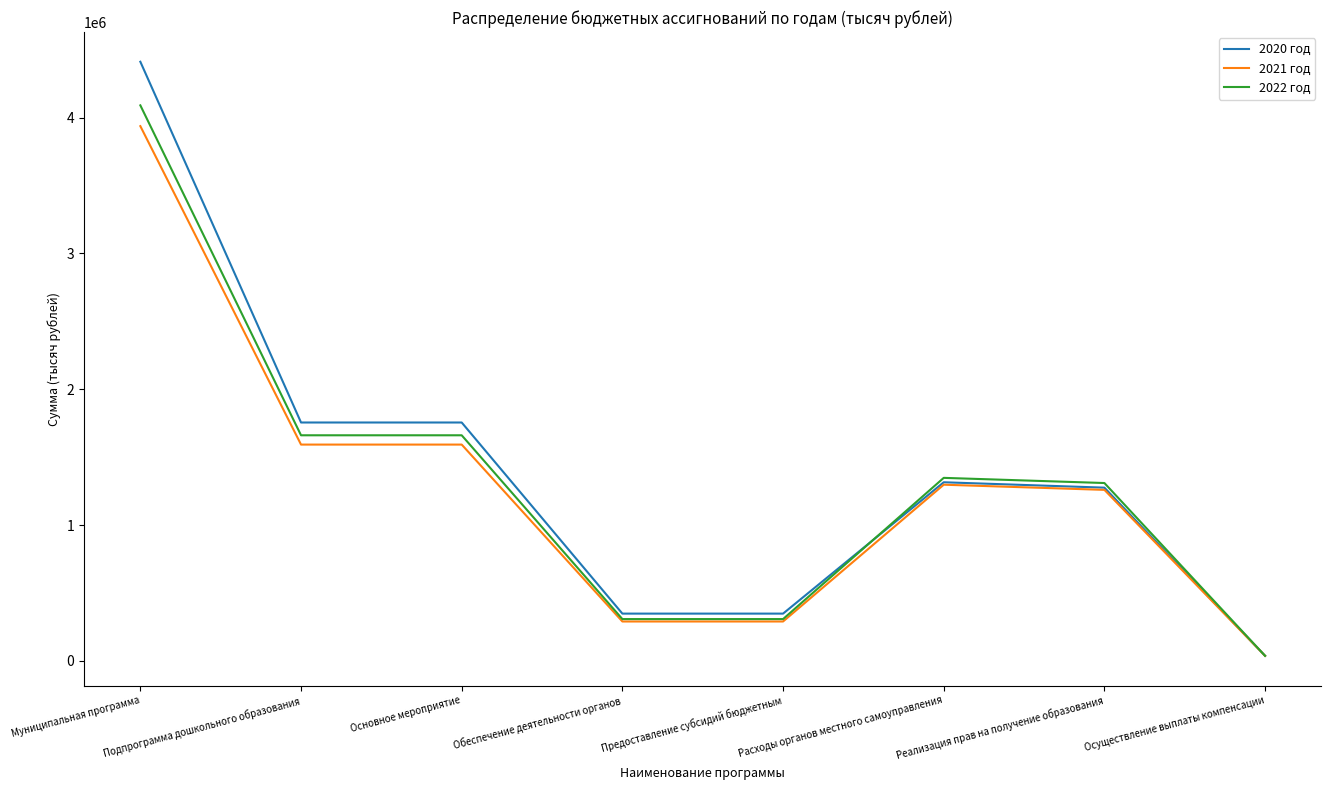

Which series changed the most between Основное мероприятие and Расходы органов местного самоуправления?

2020 год